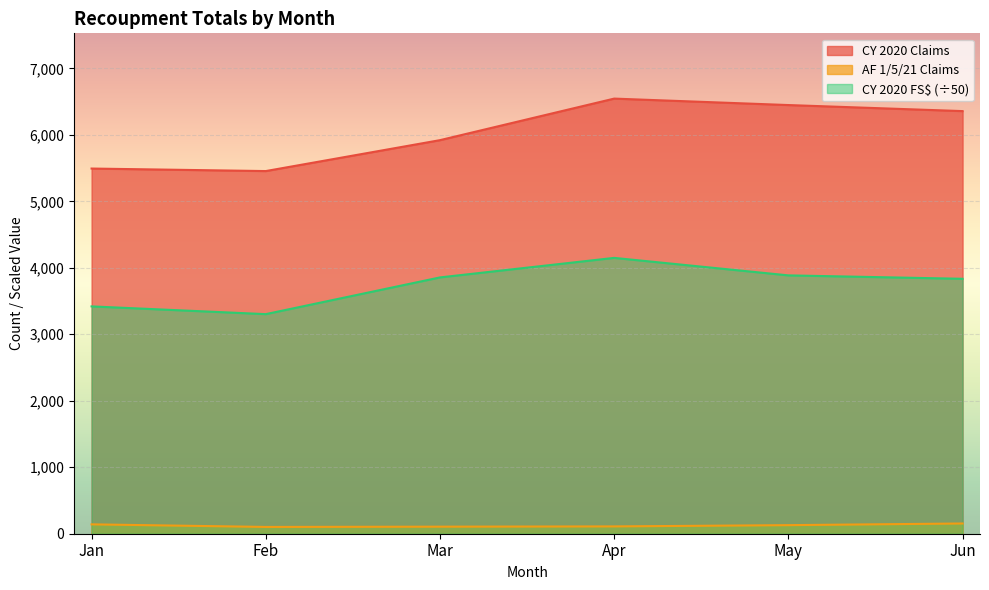

At Apr, list the series in order from smallest to largest.

AF 1/5/21 Claims, CY 2020 FS$ (÷50), CY 2020 Claims